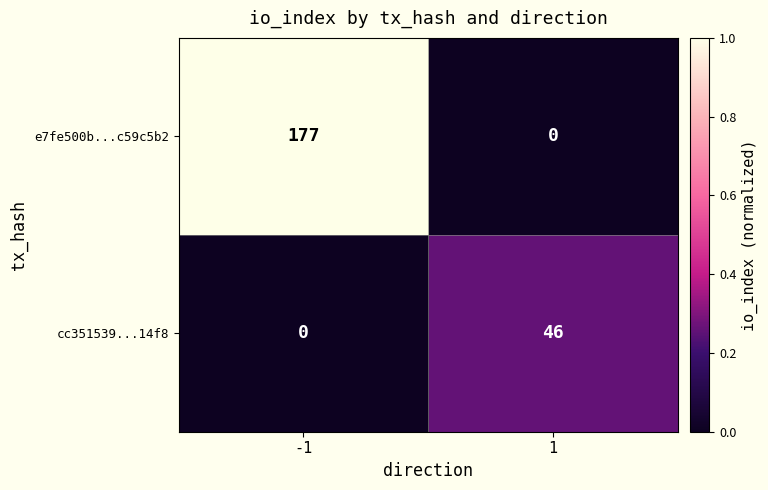

At 1, list the series in order from smallest to largest.

e7fe500b...c59c5b2, cc351539...14f8